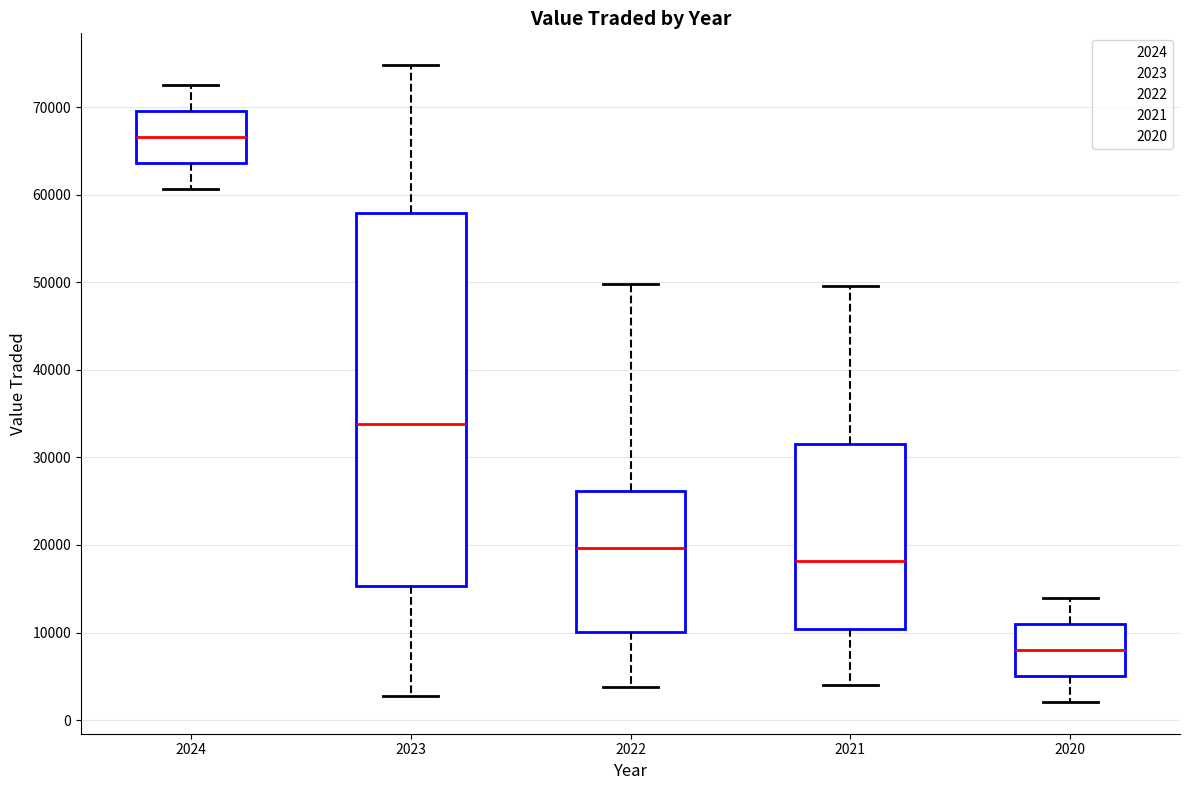

Reading left to right, transcribe this box plot: for each box, give where its median line is, the range the box spans, and where its two whiskers end, as read against the y-axis. The values are not printed on the chart, so give them approximately, as read against the axis.

2024: median 67000, box 64000 to 70000, whiskers 61000 to 73000
2023: median 34000, box 15000 to 58000, whiskers 3000 to 75000
2022: median 20000, box 10000 to 26000, whiskers 4000 to 50000
2021: median 18000, box 10000 to 32000, whiskers 4000 to 50000
2020: median 8000, box 5000 to 11000, whiskers 2000 to 14000